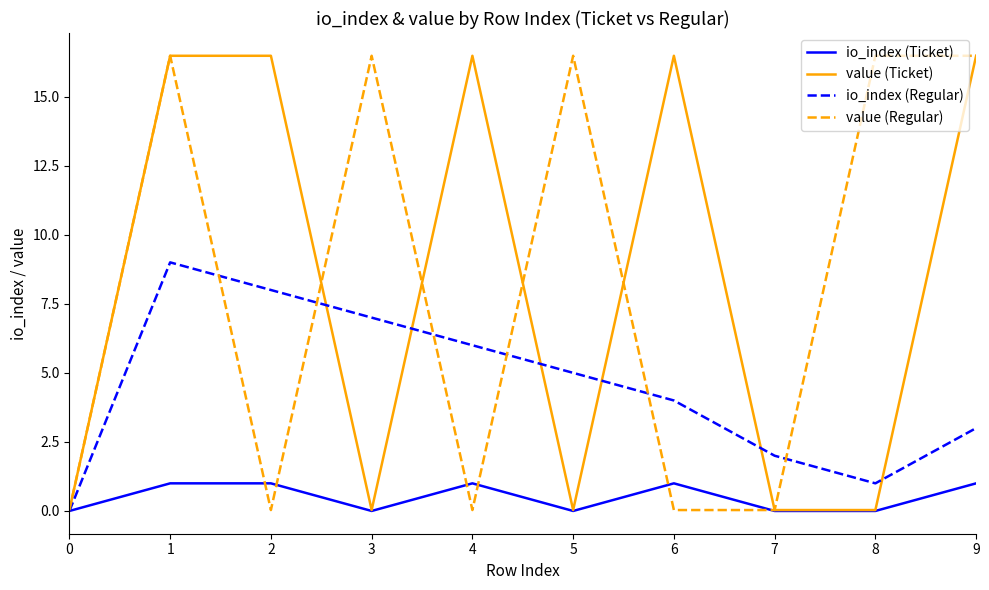

What is the total value across all series at 5?

21.5